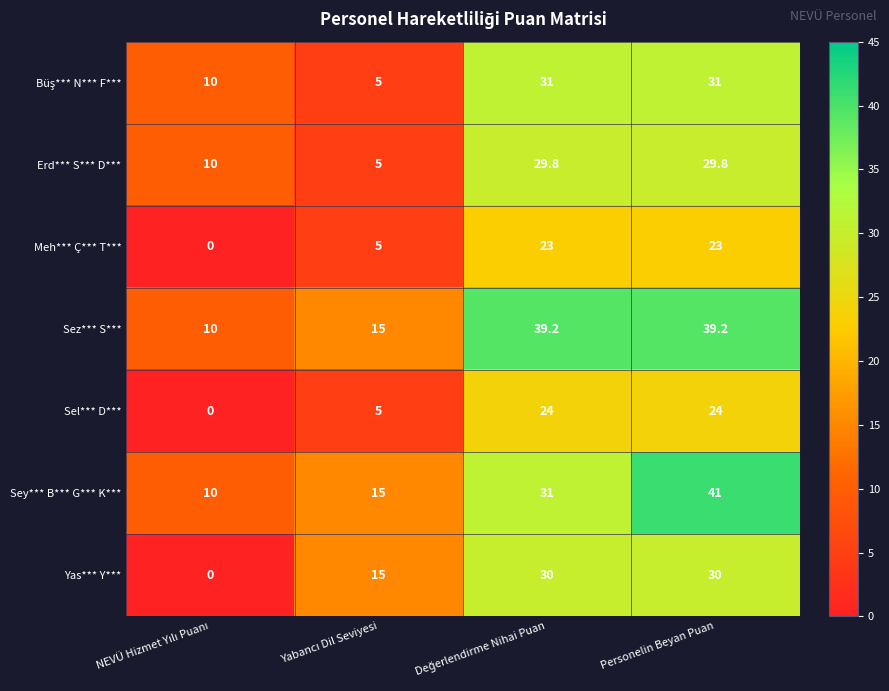

At which category does the chart reach its peak across all series?

Personelin Beyan Puan